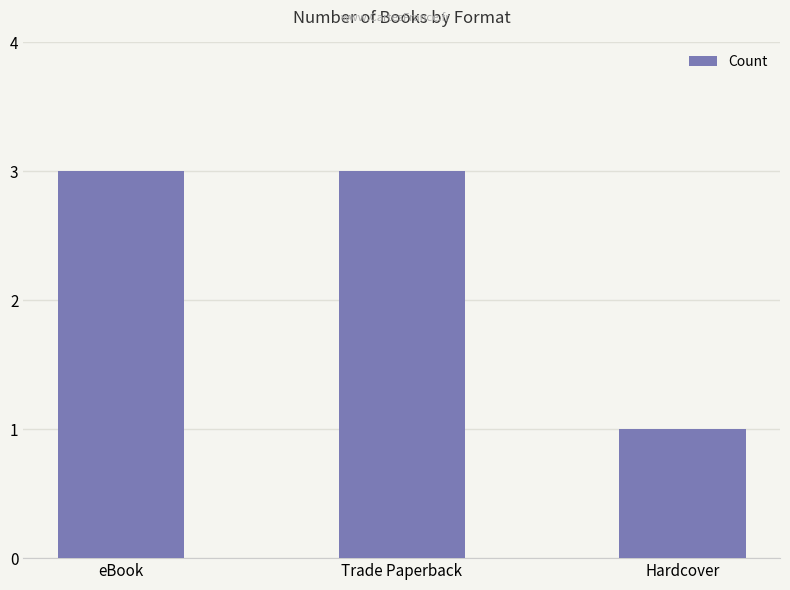

What is the sum of all values?

7